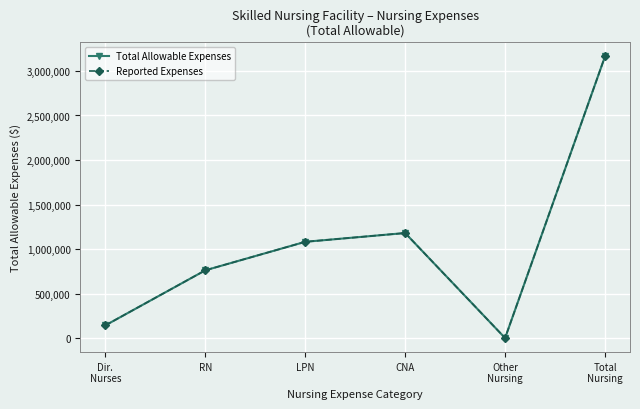

What is the value of the Total Allowable Expenses point at the 3rd from the left?

1080819